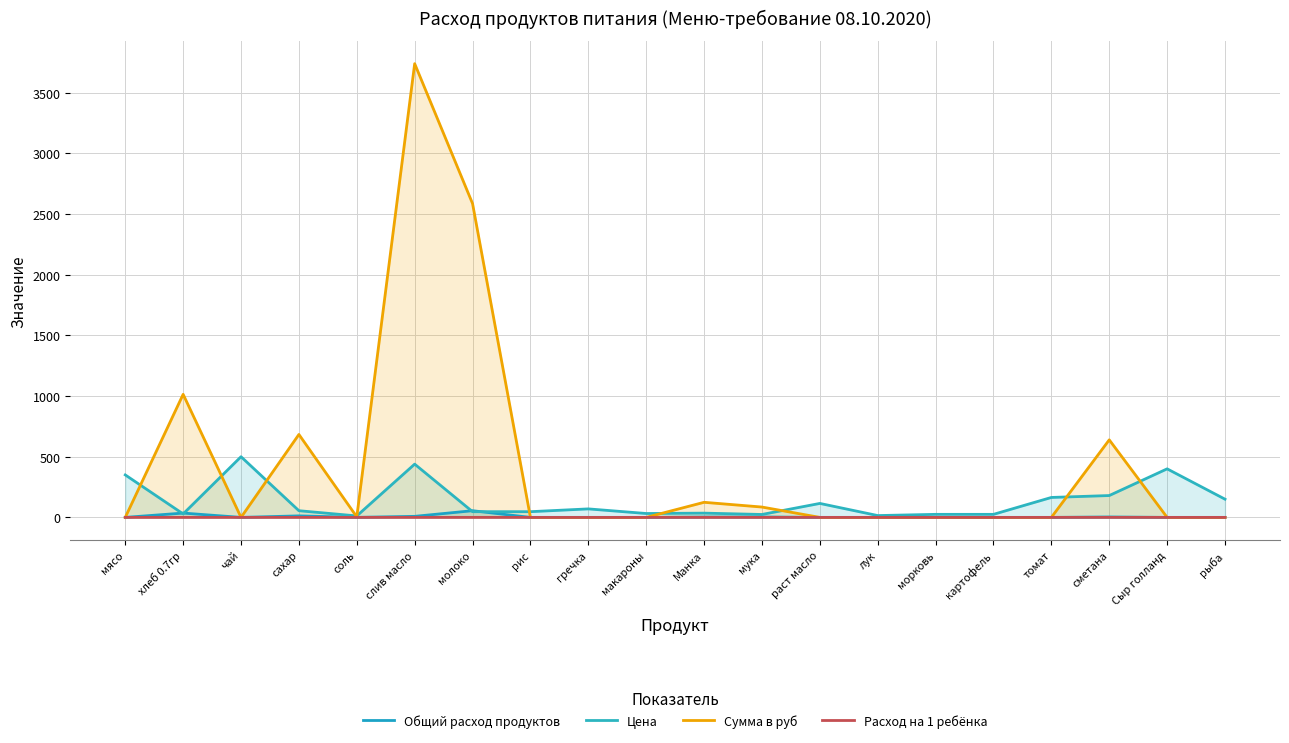

What value does the Сумма в руб series have at мука?

85.2